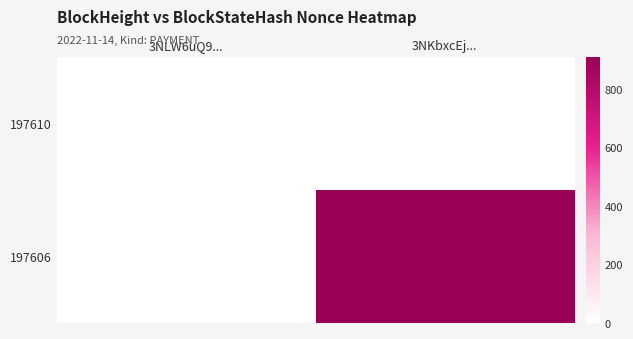

Reading left to right, list all the values displayed in this chart.

197610: 3NLW6uQ9...=0	3NKbxcEj...=0
197606: 3NLW6uQ9...=0	3NKbxcEj...=911